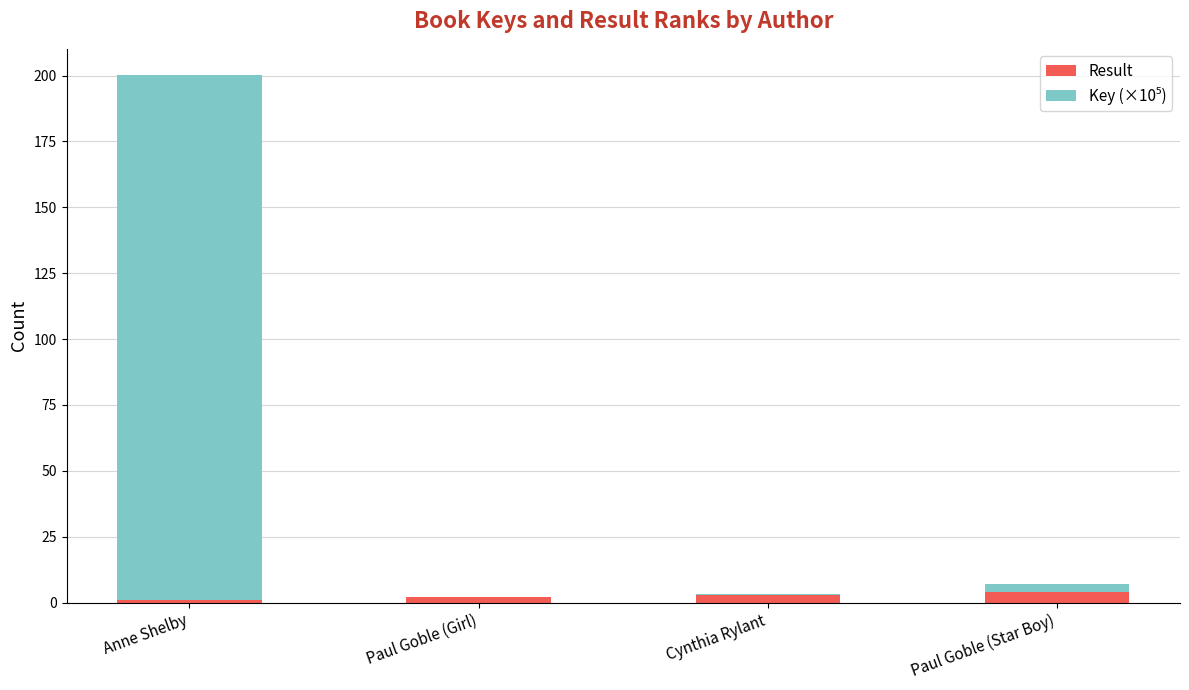

Reading left to right, list the values for the Result series.

Anne Shelby=1.0	Paul Goble (Girl)=2.0	Cynthia Rylant=3.0	Paul Goble (Star Boy)=4.0